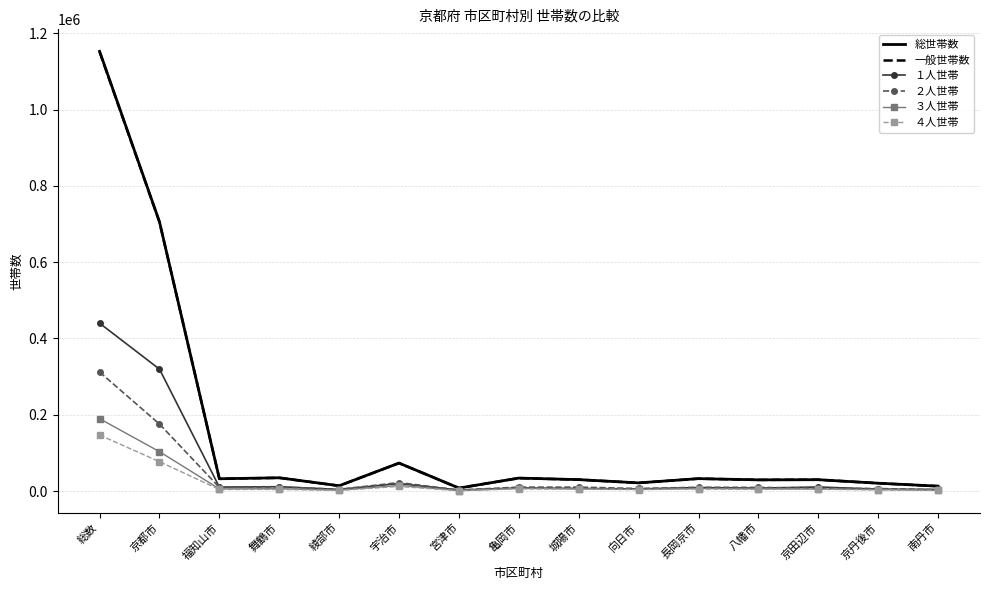

Is the value of ４人世帯 at 京都市 greater than the value of ２人世帯 at 亀岡市?

Yes